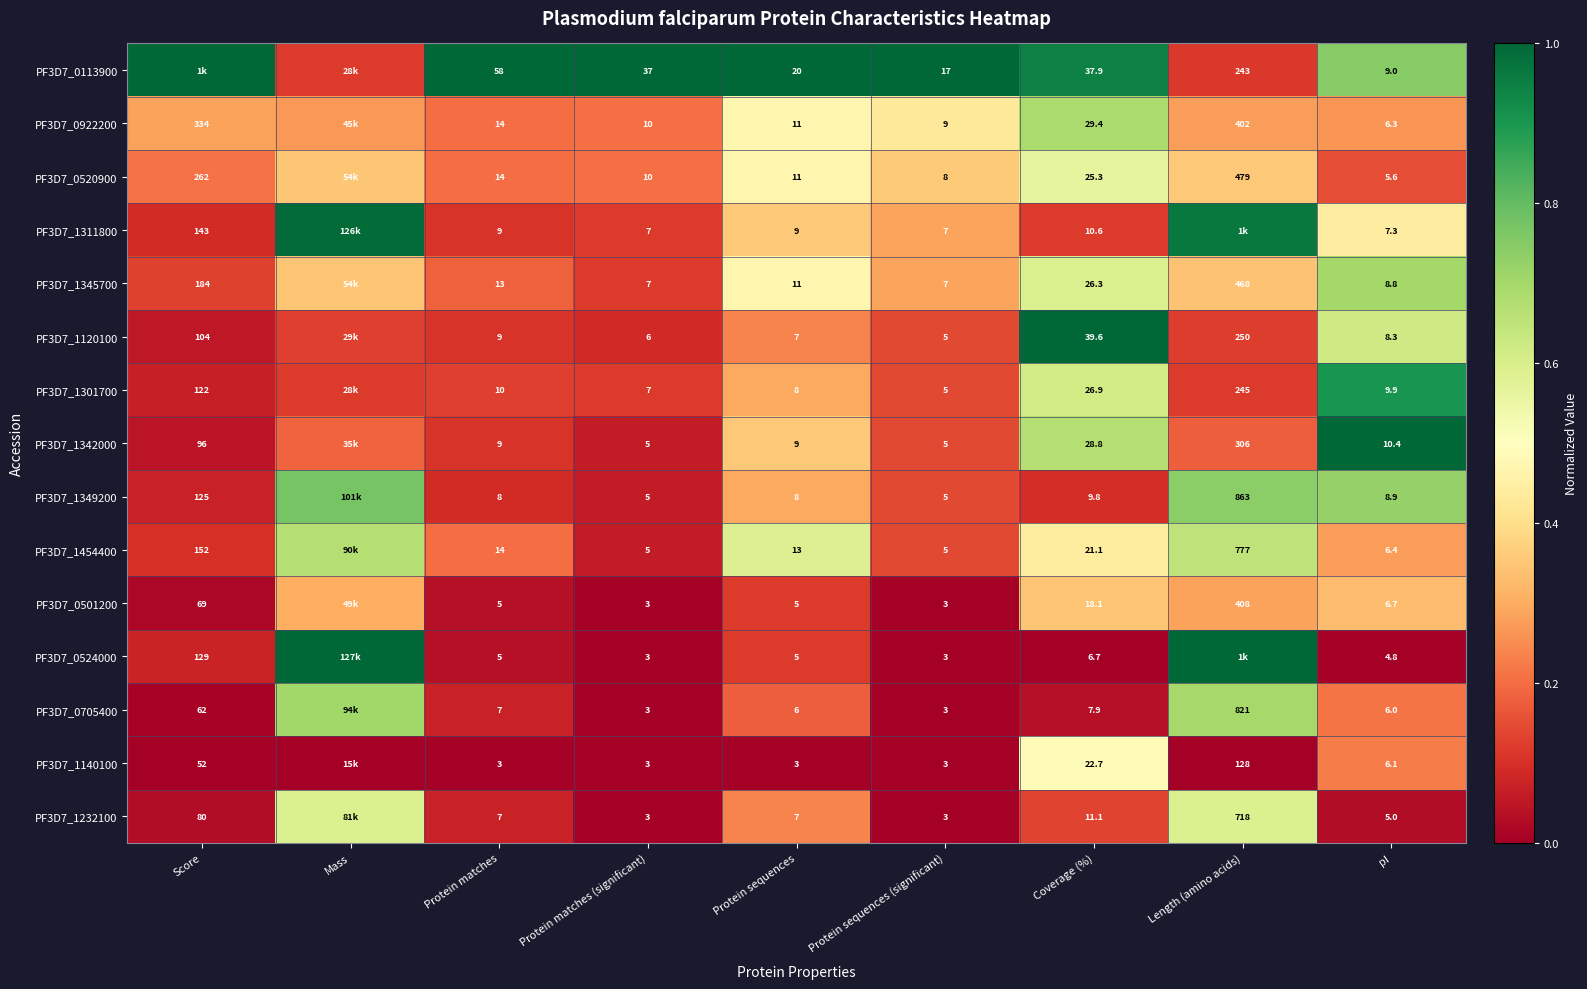

Is the value of PF3D7_1140100 at Protein matches (significant) greater than the value of PF3D7_1120100 at pI?

No